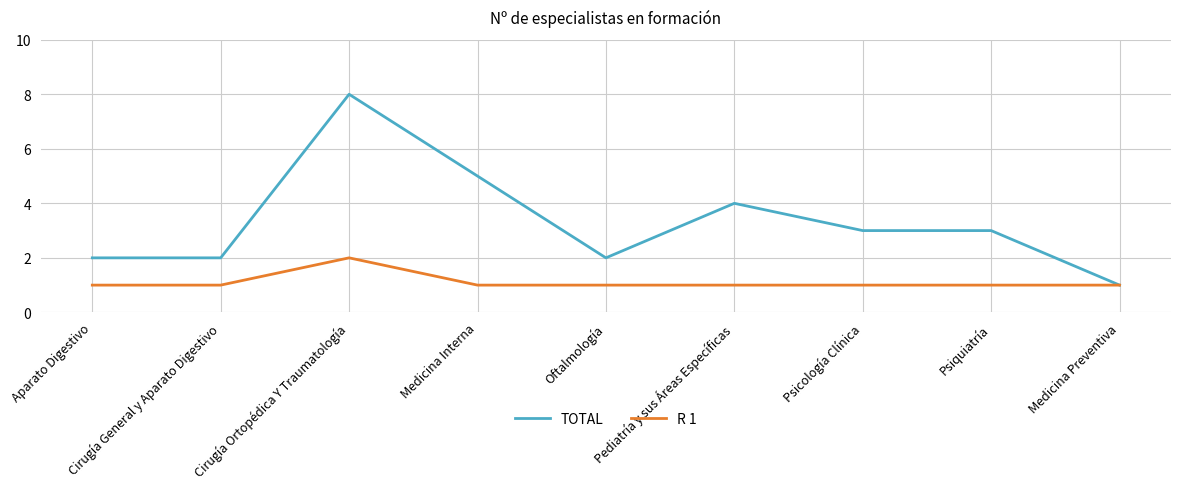

Read the TOTAL value at Medicina Interna.

5